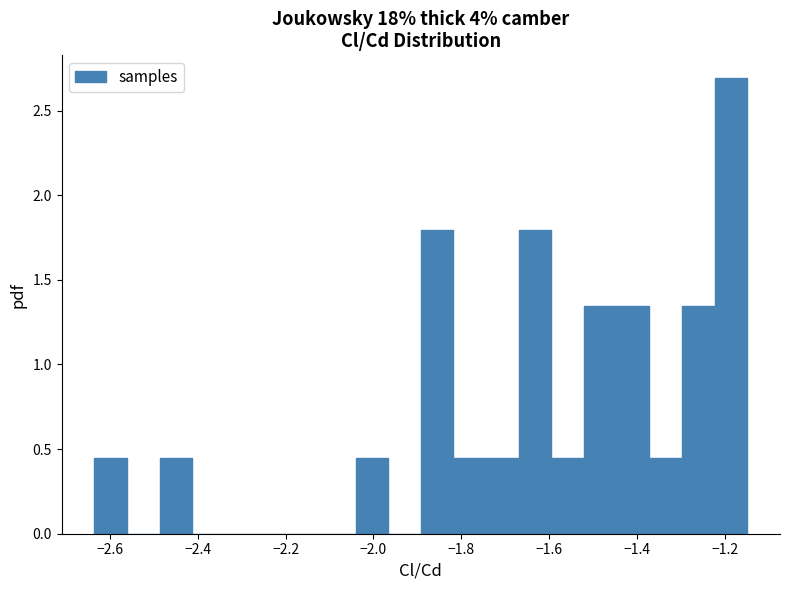

Read against the x-axis, roughly where is the centre of the tallest bar?

-1.18